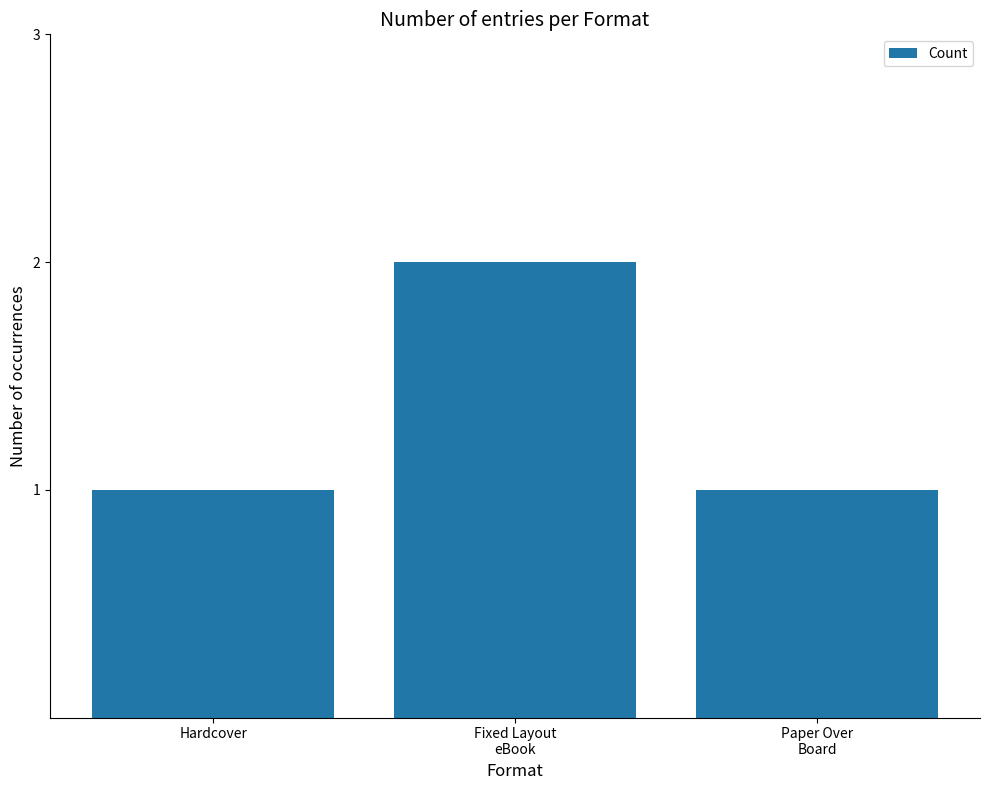

How many distinct data groups are displayed?

1